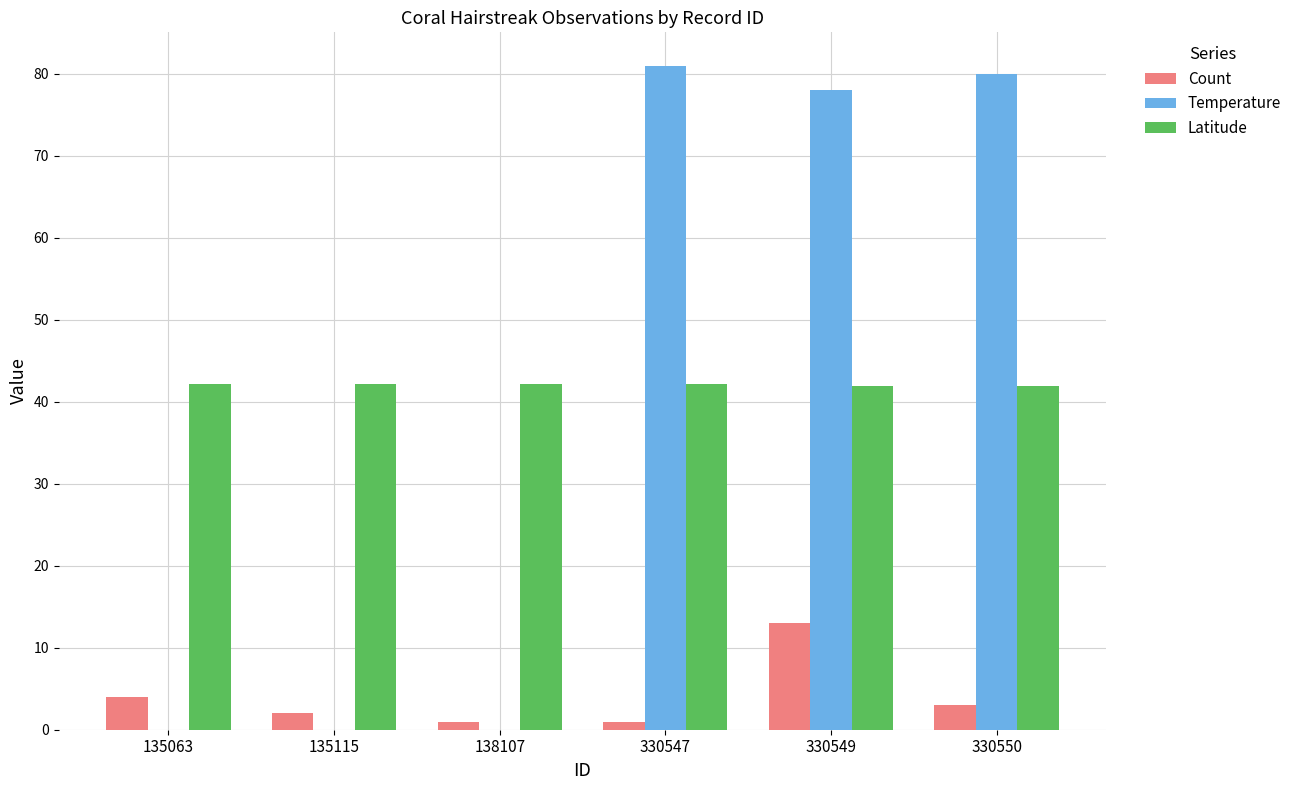

Is the value of Count at 330547 greater than the value of Temperature at 330550?

No